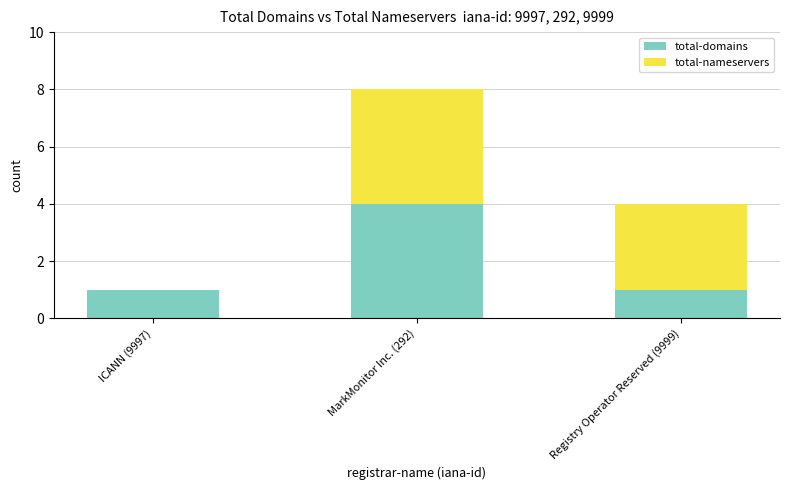

What is the sum of all total-domains values?

6